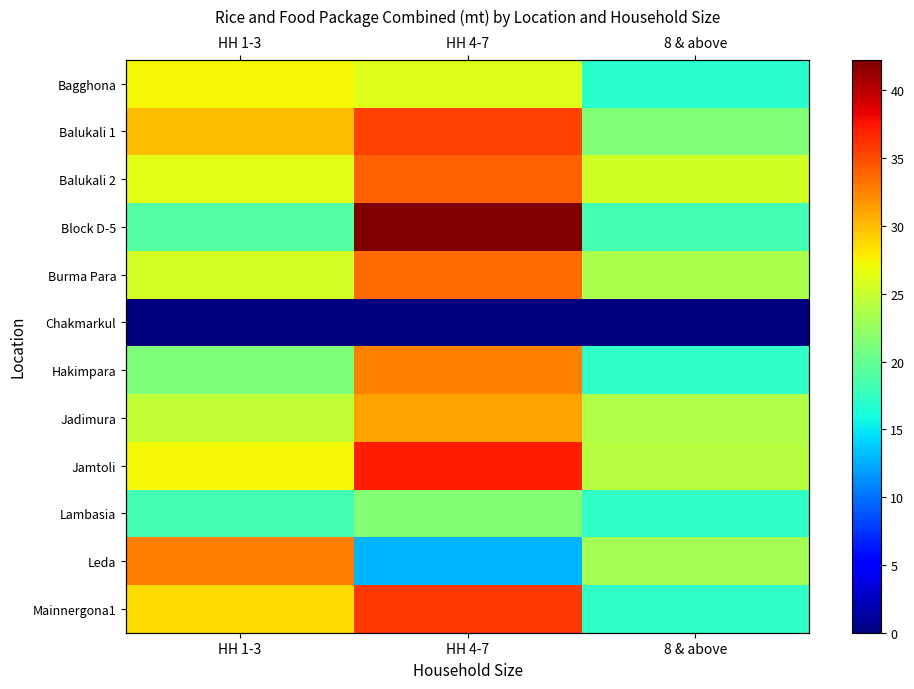

What is the average value of the Lambasia series?

19.1